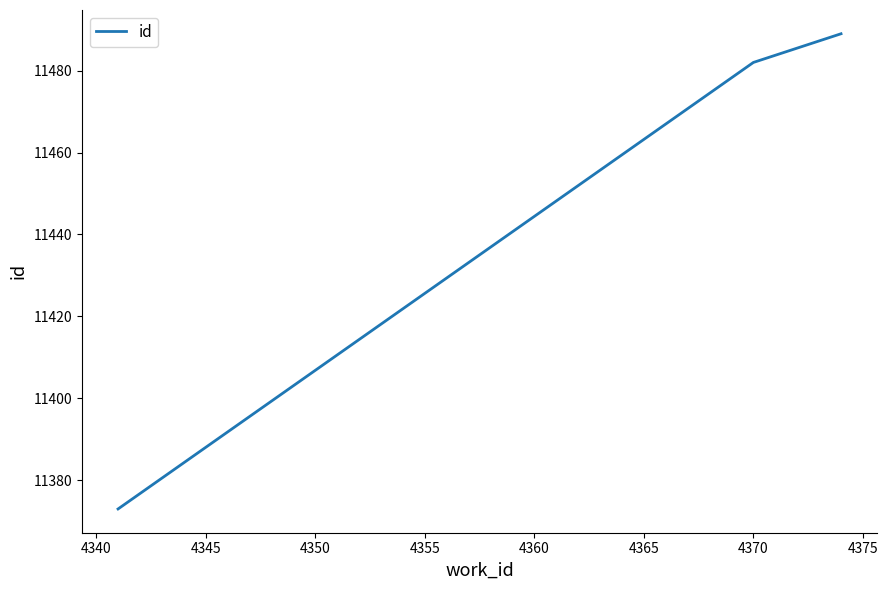

What is the average value?

11448